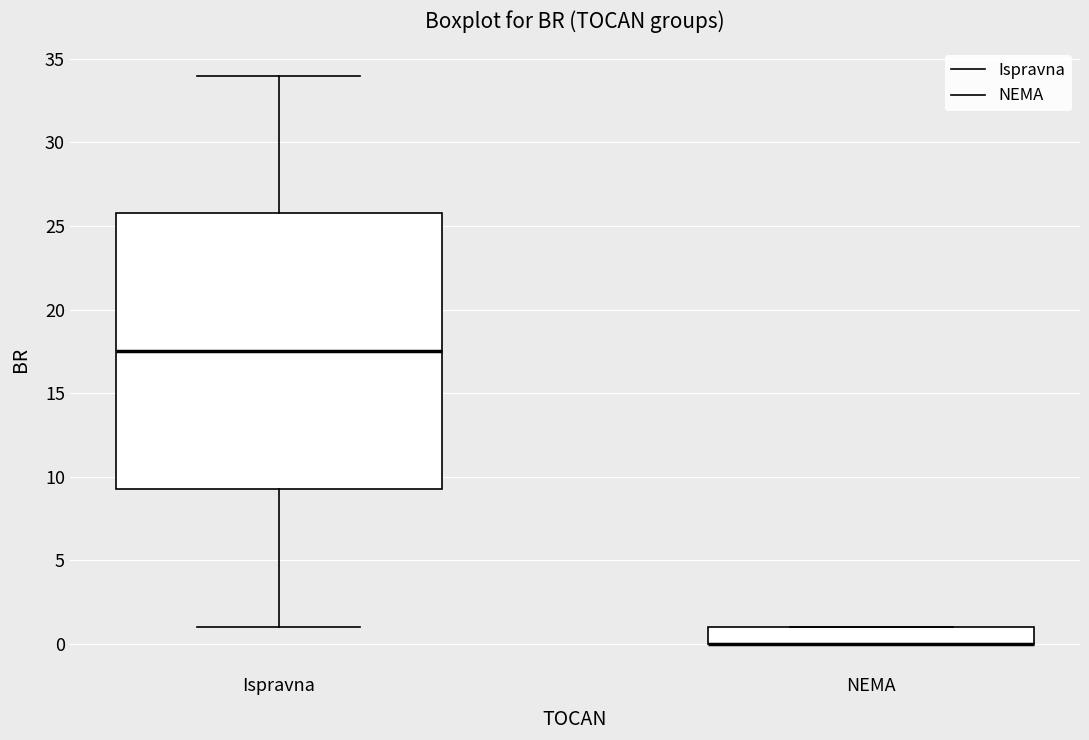

Reading left to right, read every box against the y-axis: the position of its median line, the range the box covers, and the ends of its whiskers. The values are not printed on the chart, so give them approximately, as read against the axis.

Ispravna: median 17.5, box 9.5 to 26.0, whiskers 1.0 to 34.0
NEMA: median 0.0 (drawn on the box's lower edge), box 0.0 to 1.0, whiskers 0.0 to 1.0